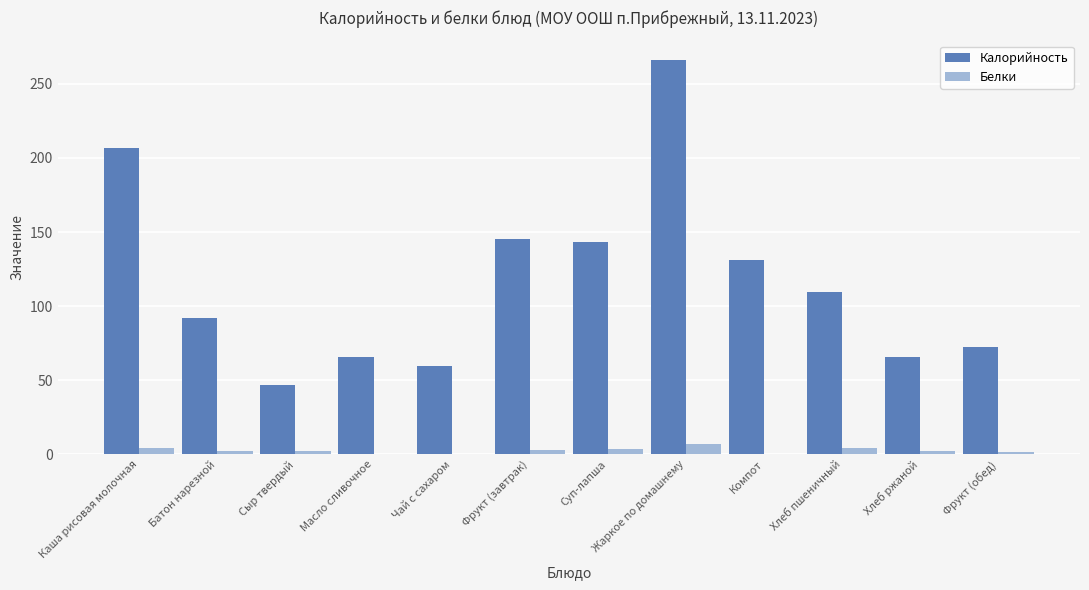

True or false: Калорийность has a value of 266.0 at Жаркое по домашнему.

True